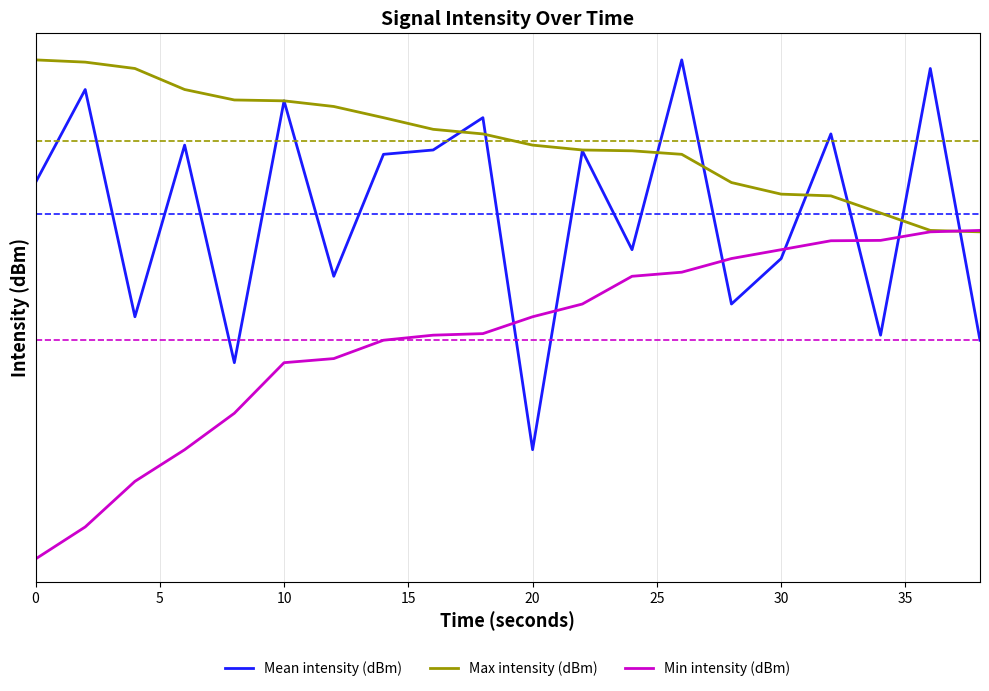

What are all the series names shown in the legend?

Mean intensity (dBm), Max intensity (dBm), Min intensity (dBm)